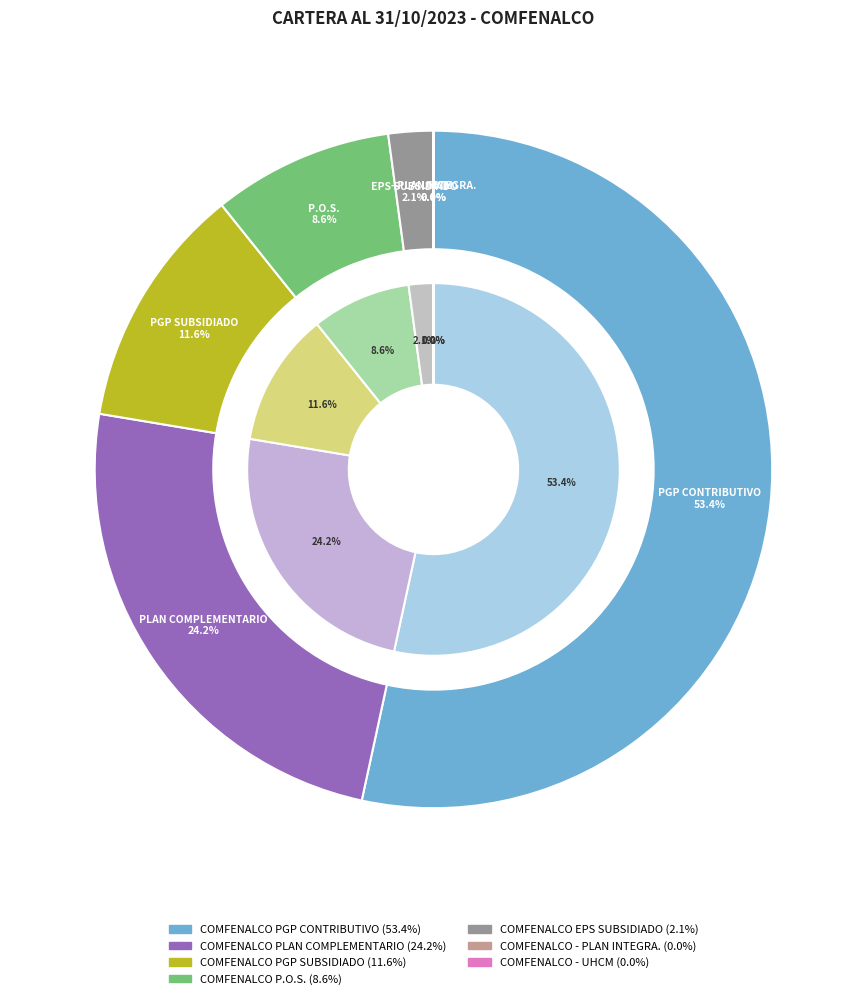

What is the ratio of the value at COMFENALCO PLAN COMPLEMENTARIO to the value at COMFENALCO EPS SUBSIDIADO?

11.4